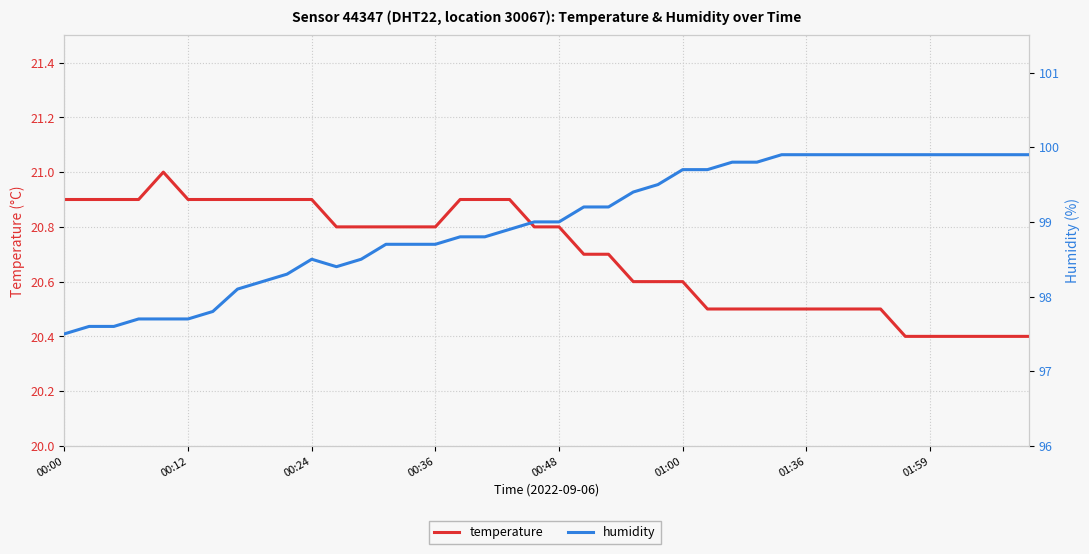

What are all the series names shown in the legend?

temperature, humidity